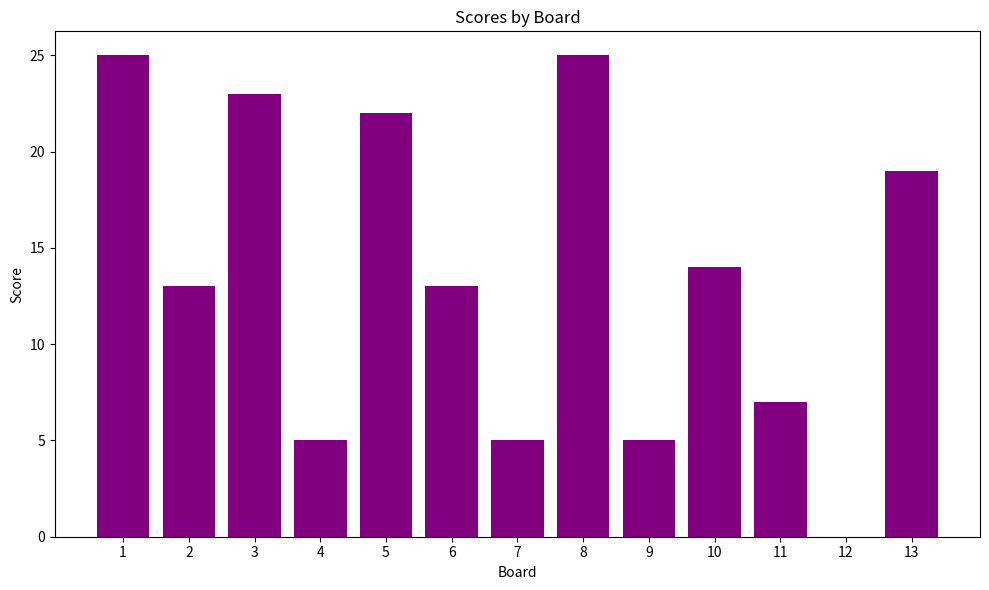

Where does the data first go above 13?

1